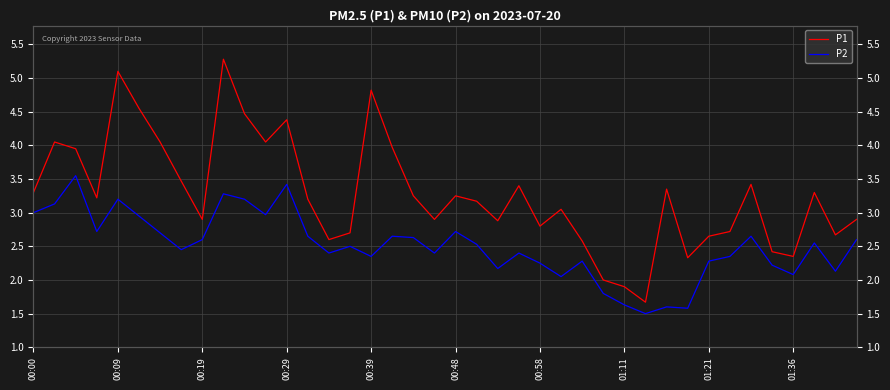

What are all the series names shown in the legend?

P1, P2